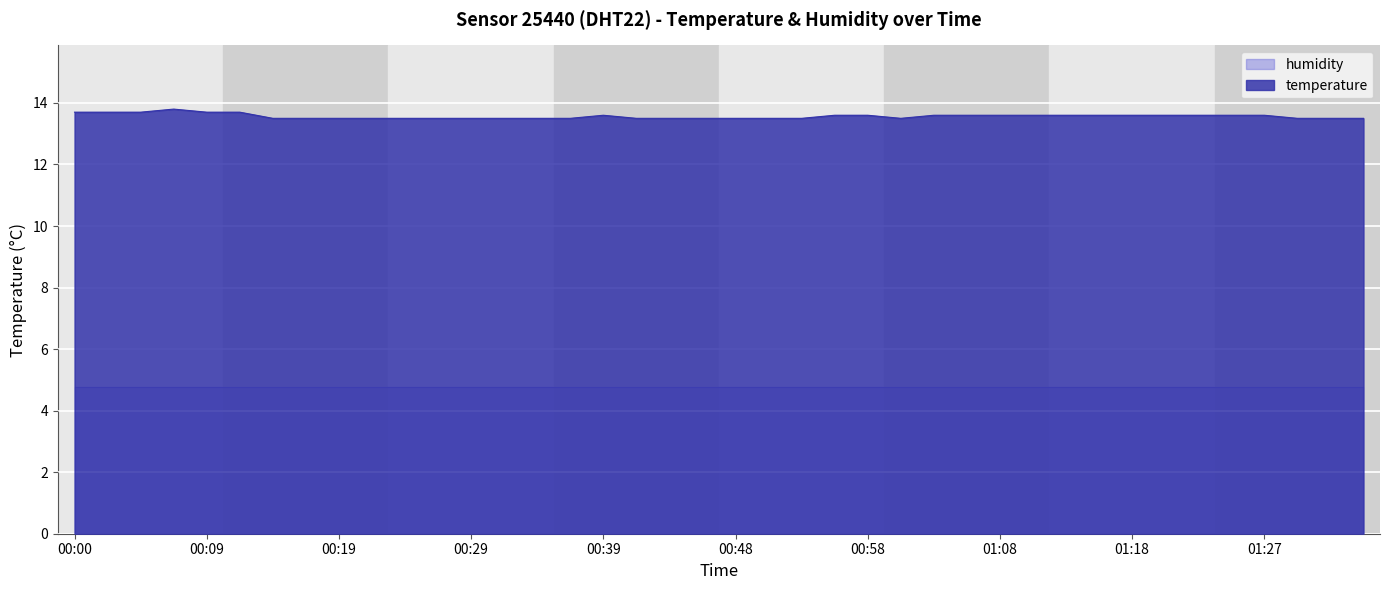

Reading left to right, transcribe all the data shown in this chart.

00:00=13.7	00:02=13.7	00:05=13.7	00:07=13.8	00:09=13.7	00:12=13.7	00:14=13.5	00:17=13.5	00:19=13.5	00:22=13.5	00:24=13.5	00:26=13.5	00:29=13.5	00:31=13.5	00:34=13.5	00:36=13.5	00:39=13.6	00:41=13.5	00:43=13.5	00:46=13.5	00:48=13.5	00:51=13.5	00:53=13.5	00:56=13.6	00:58=13.6	01:00=13.5	01:03=13.6	01:05=13.6	01:08=13.6	01:10=13.6	01:13=13.6	01:15=13.6	01:18=13.6	01:20=13.6	01:22=13.6	01:25=13.6	01:27=13.6	01:30=13.5	01:32=13.5	01:35=13.5